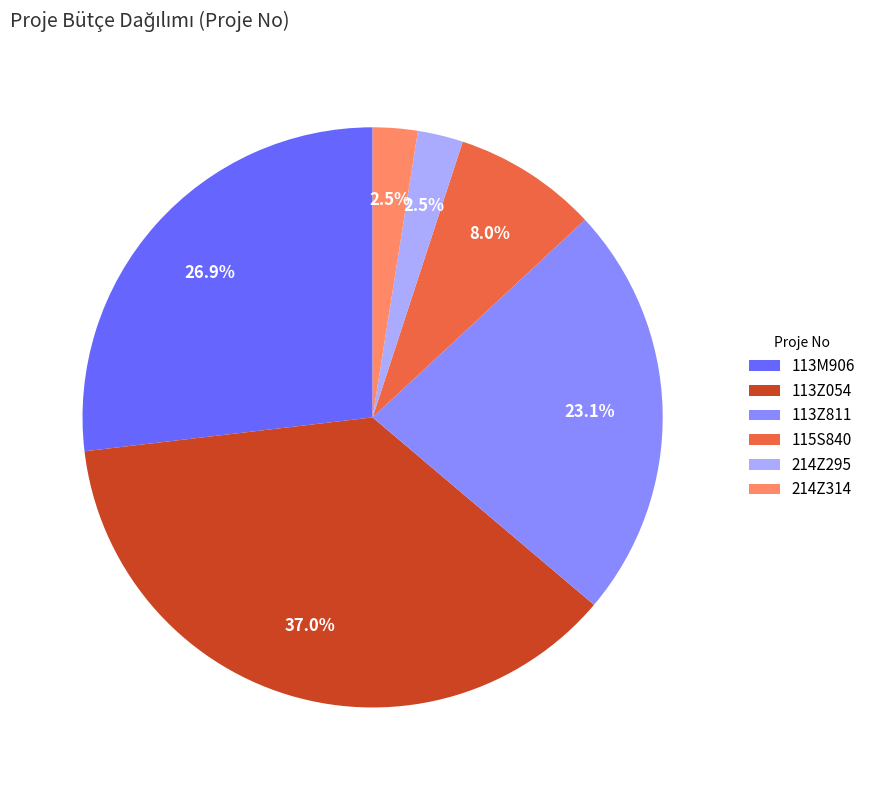

Between 113Z811 and 113M906, which is larger?

113M906